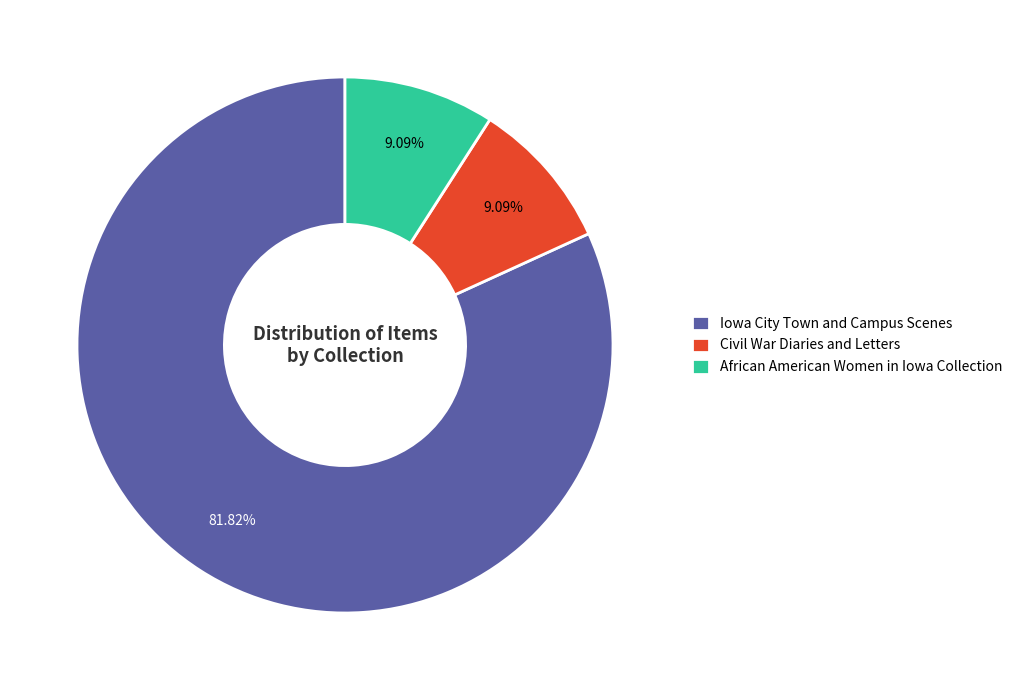

Do Iowa City Town and Campus Scenes and Civil War Diaries and Letters together represent more than half of the pie?

Yes